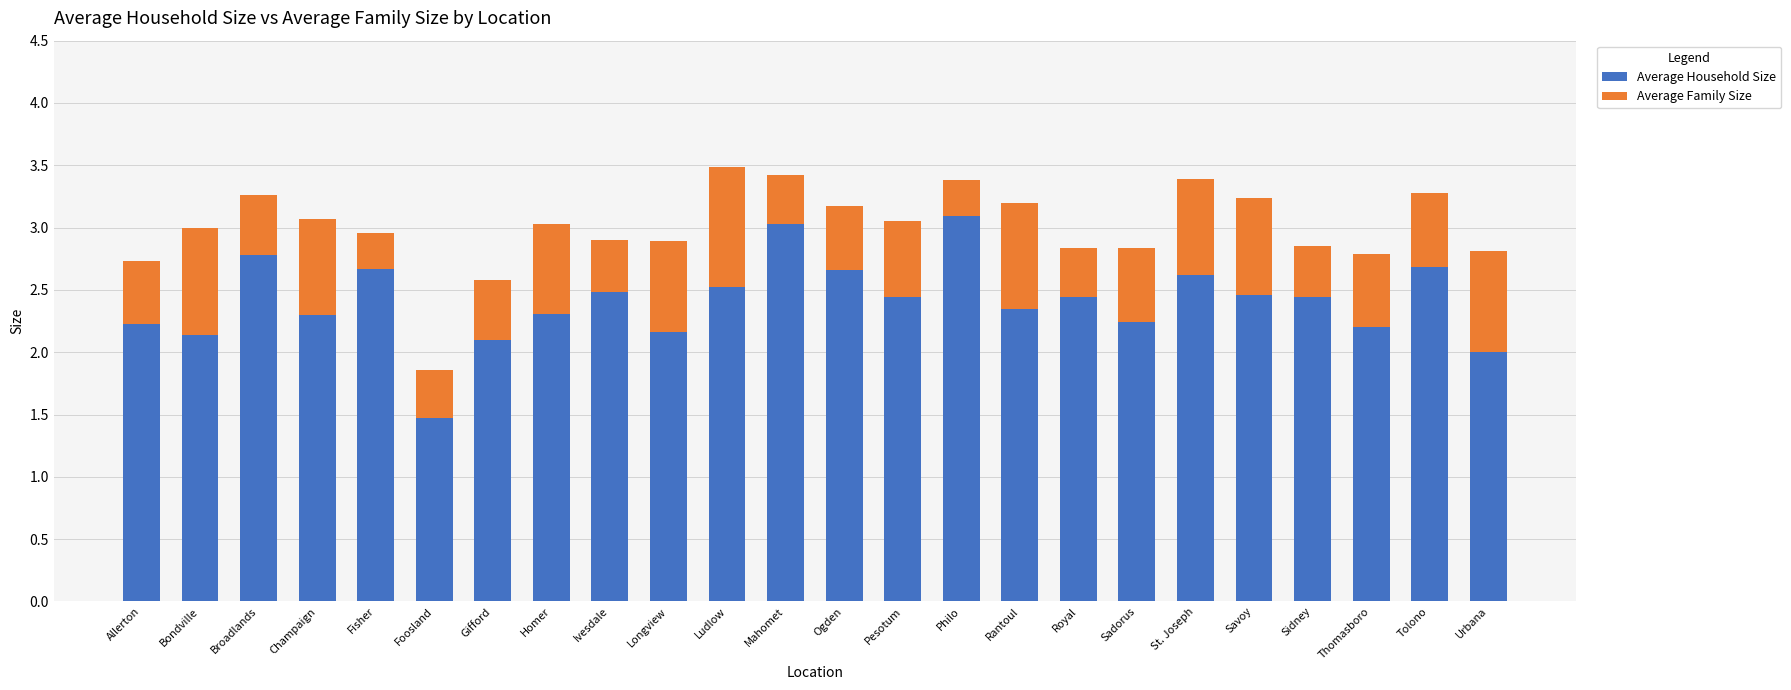

What is the difference between the Average Household Size values at Broadlands and Philo?

0.3